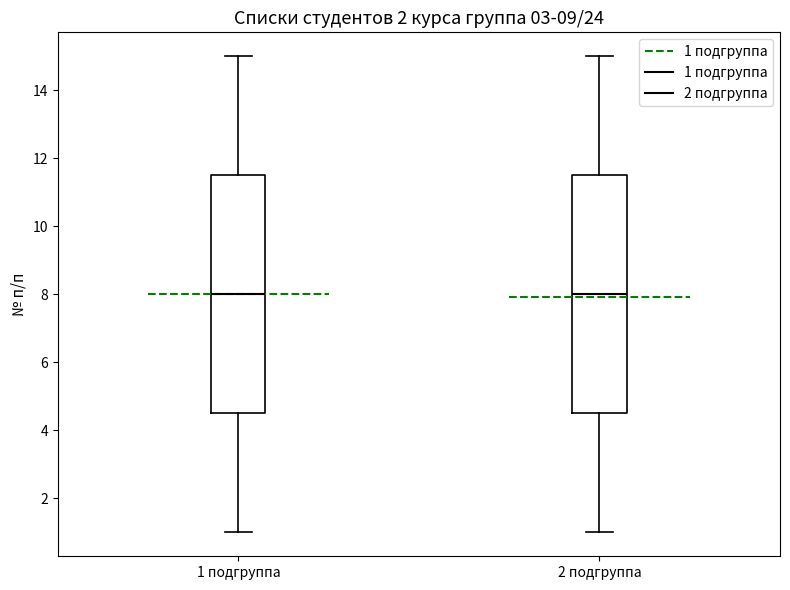

Reading left to right, transcribe this box plot: for each box, give where its median line is, the range the box spans, and where its two whiskers end, as read against the y-axis. The values are not printed on the chart, so give them approximately, as read against the axis.

1 подгруппа: median 8.0, box 4.6 to 11.6, whiskers 1.0 to 15.0
2 подгруппа: median 8.0, box 4.6 to 11.6, whiskers 1.0 to 15.0